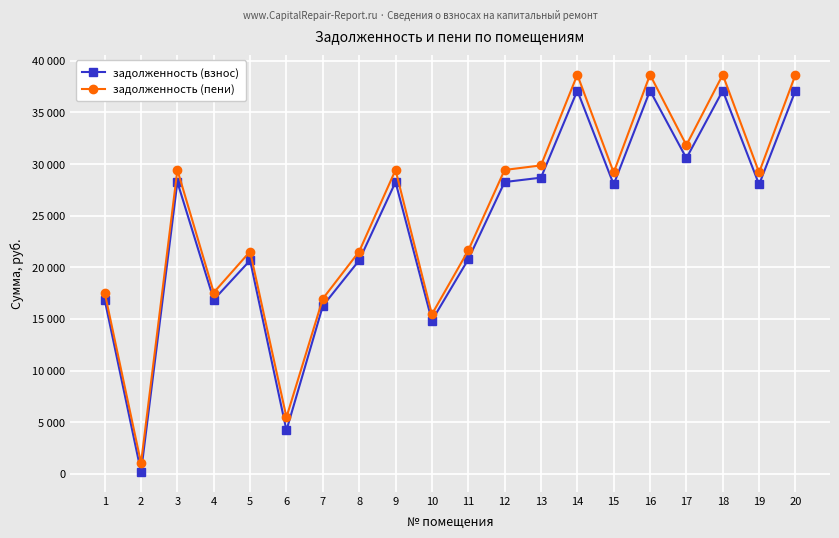

What are all the series names shown in the legend?

задолженность (взнос), задолженность (пени)